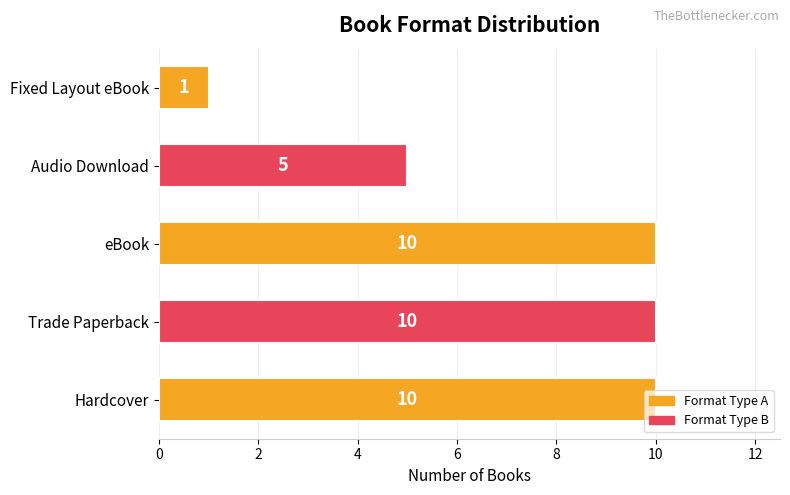

Between Fixed Layout eBook and eBook, which is larger?

eBook